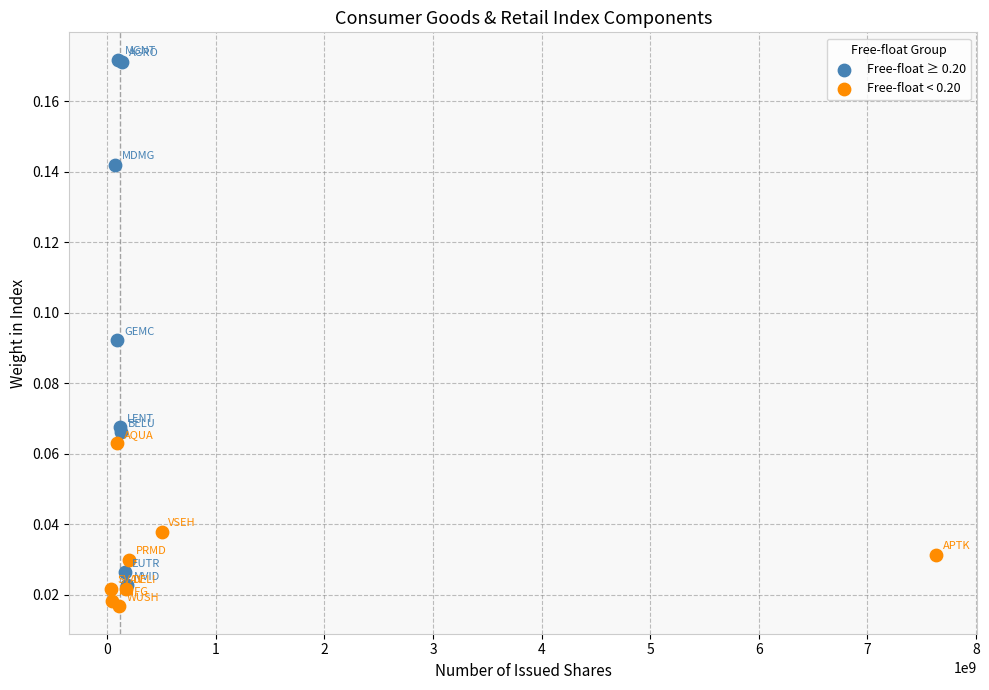

What are all the series names shown in the legend?

Free-float ≥ 0.20, Free-float < 0.20